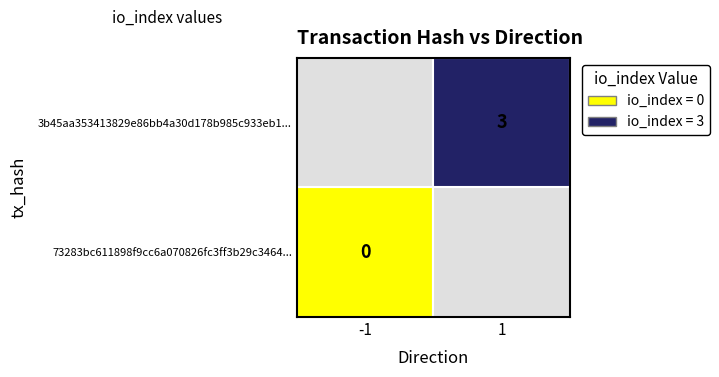

The 73283bc611898f9cc6a070826fc3ff3b29c3464 series shows 0 at io_index. True or false?

False